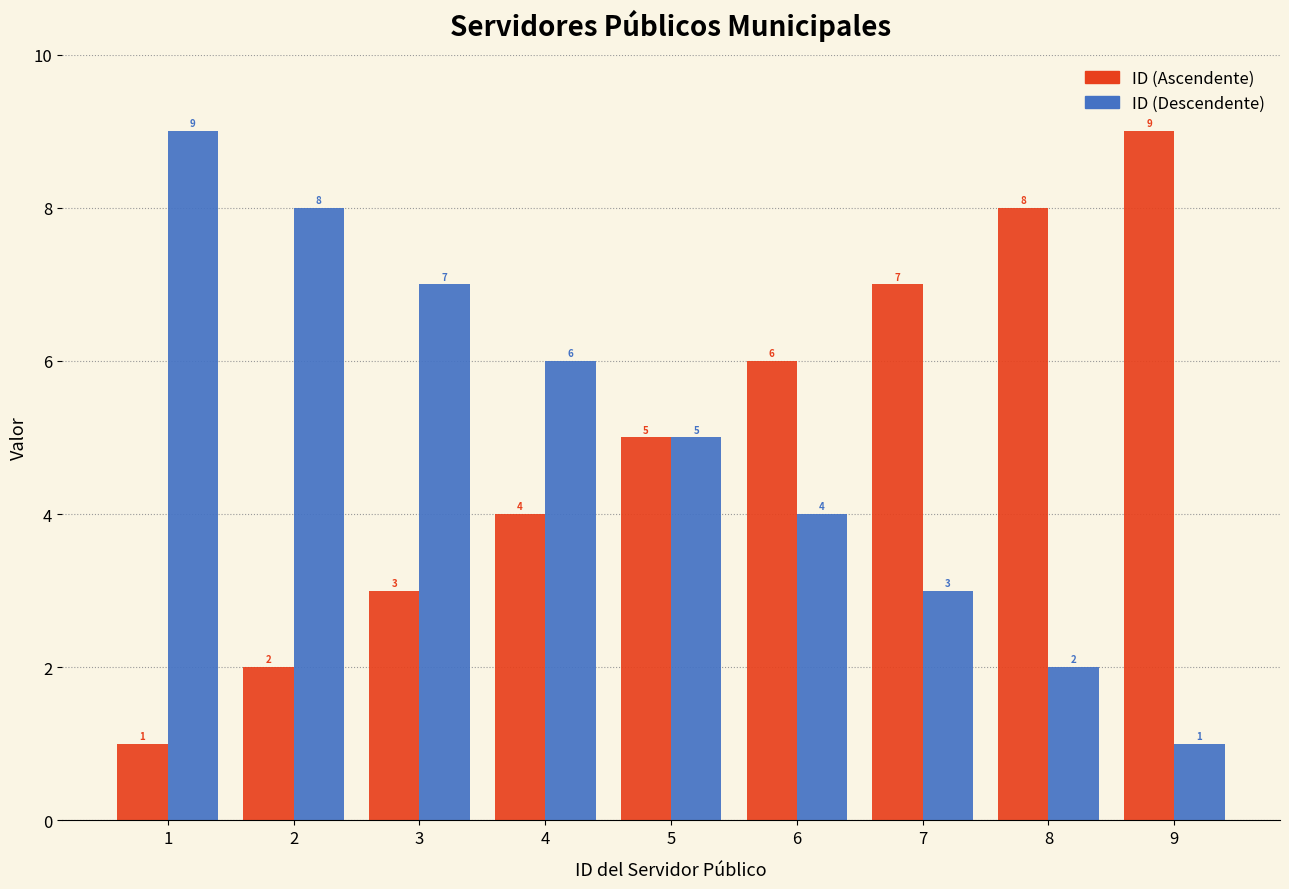

At 7, list the series in order from largest to smallest.

ID (Ascendente), ID (Descendente)